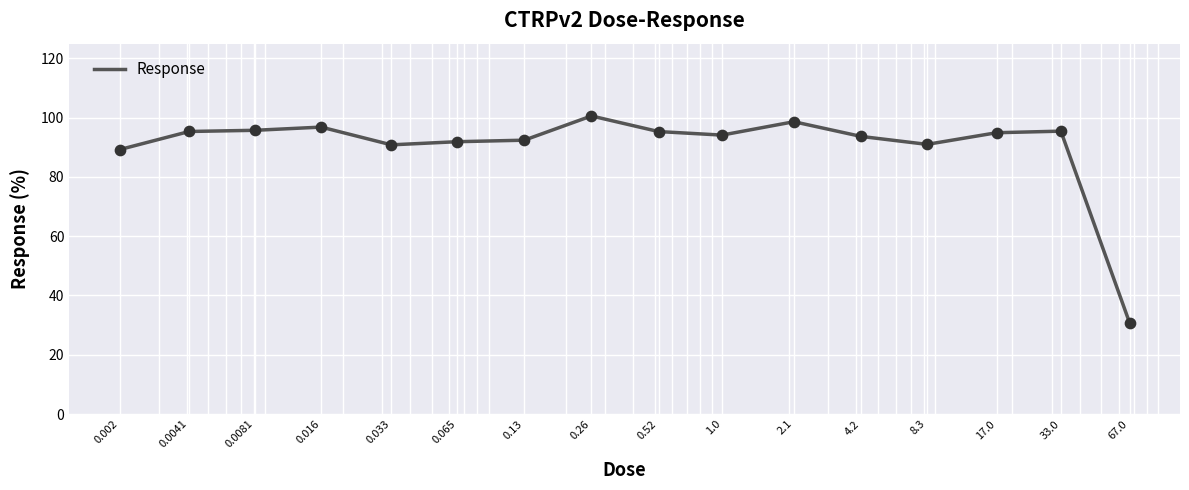

What is the difference between the maximum and minimum values?

69.7